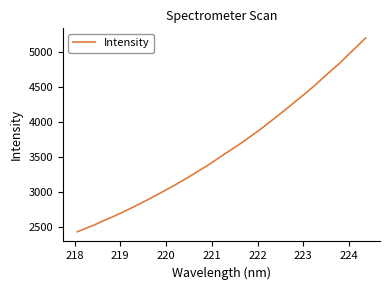

What is the greatest value displayed?

5207.6